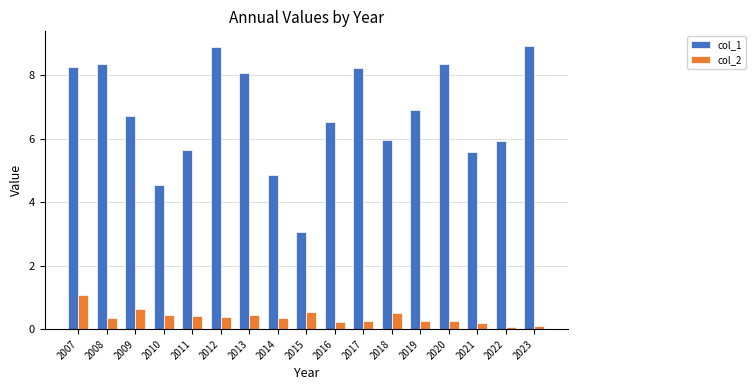

What is the difference between the col_1 values at 2007 and 2018?

2.3